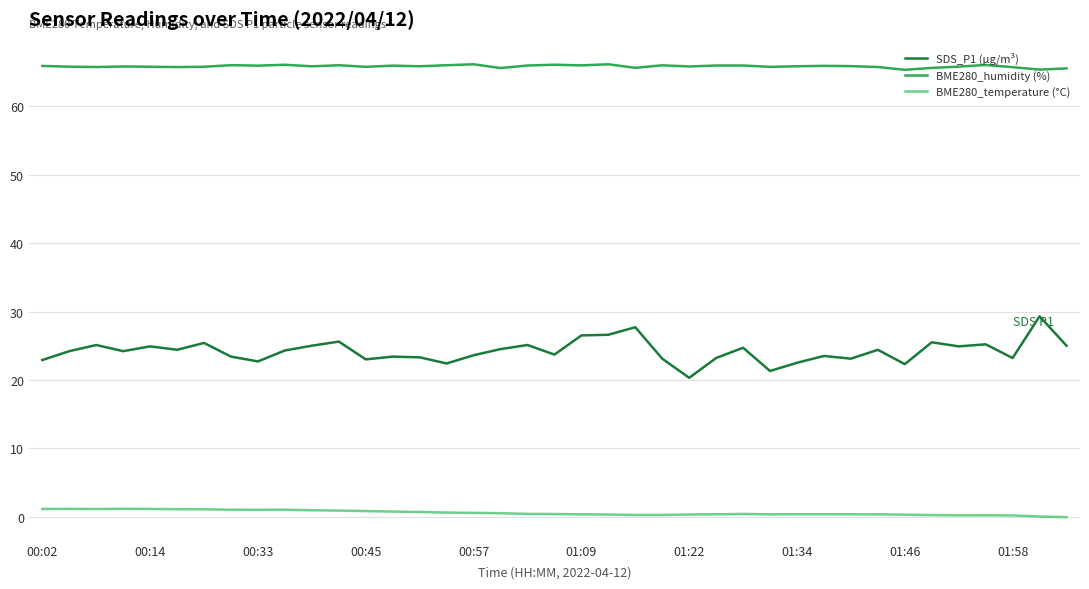

True or false: BME280_humidity (%) and SDS_P1 (µg/m³) intersect in this chart.

False